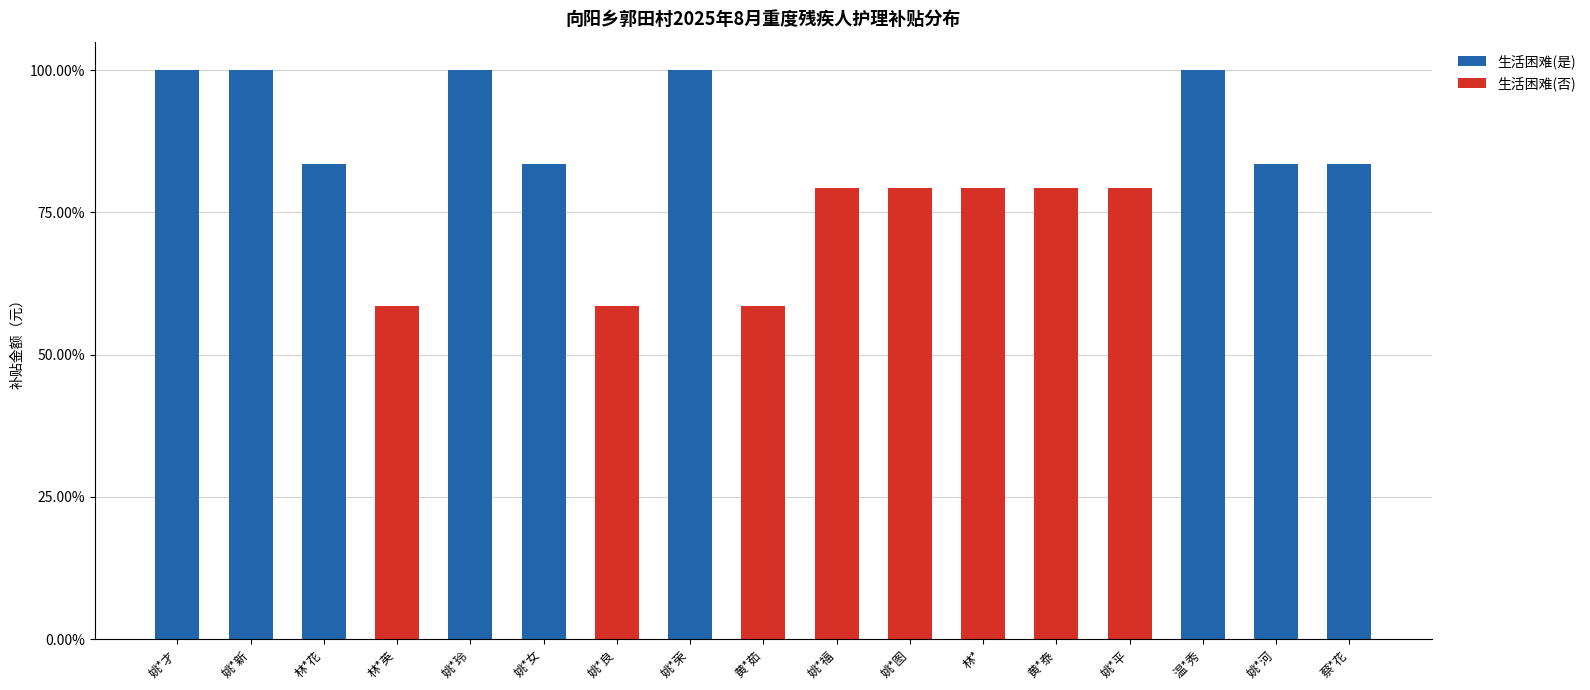

What is the label of the 16th bar from the left?

姚*河